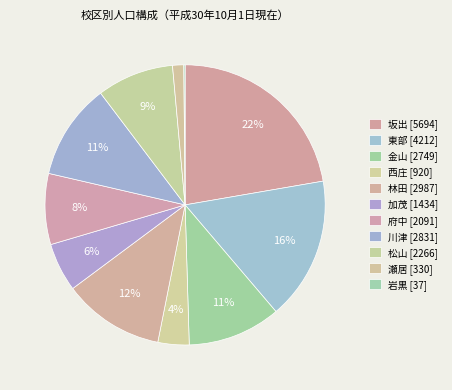

To the nearest percent, what percentage of the pie is 西庄?

4%